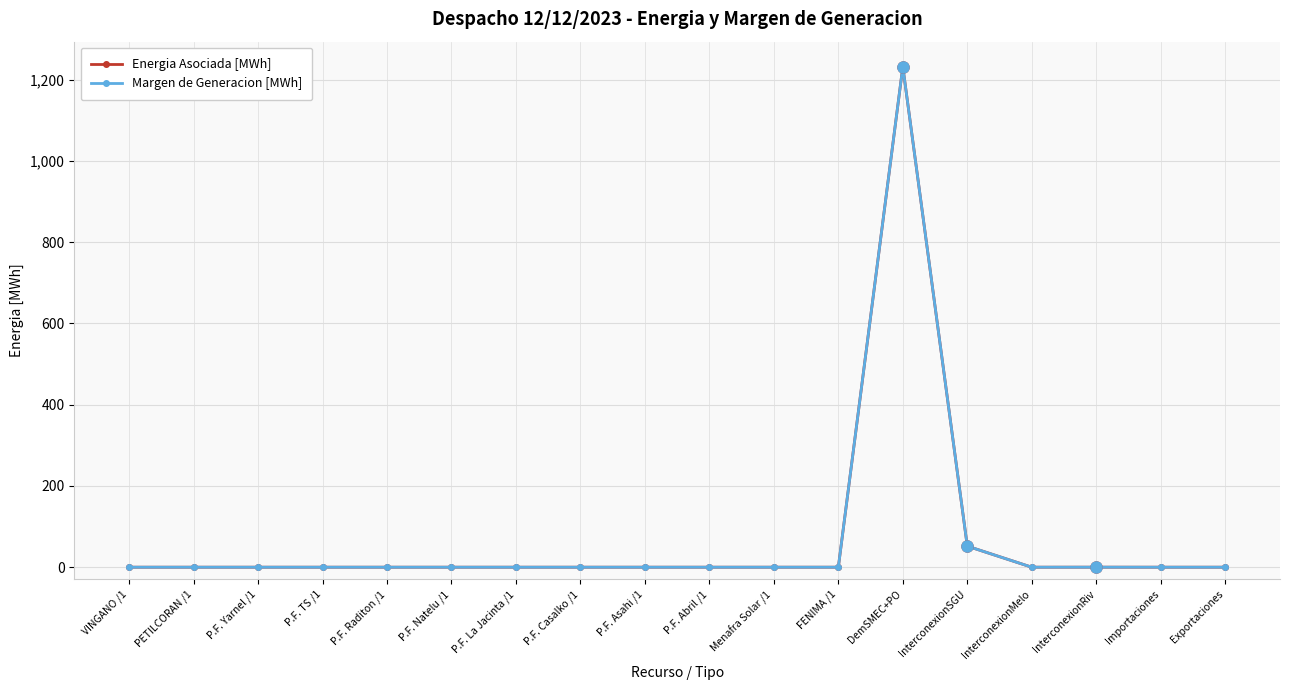

True or false: Energia Asociada [MWh] has more than 0 interior local peaks.

True